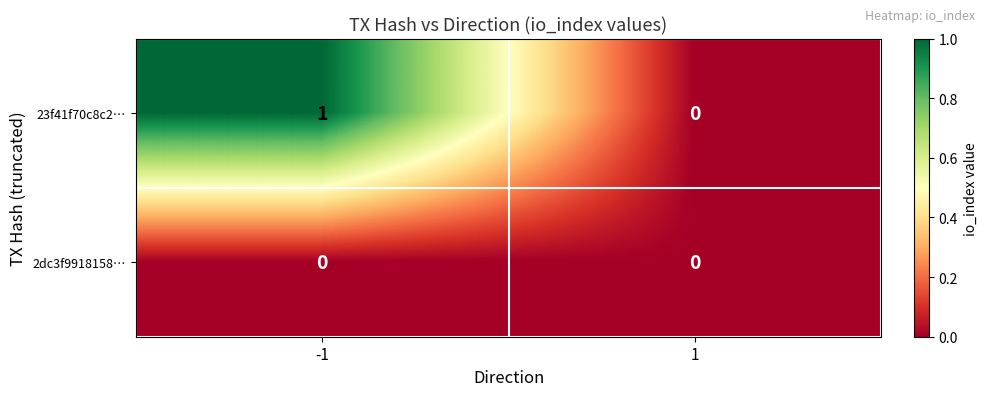

What is the difference between the highest and lowest values at -1?

1